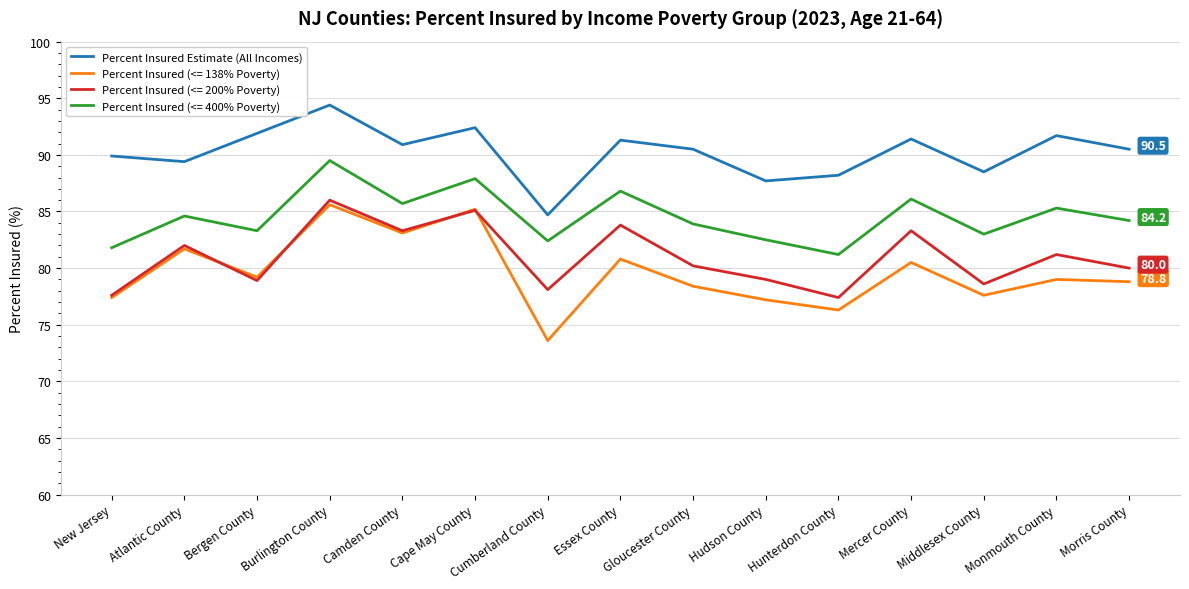

What position from the right is Monmouth County?

2